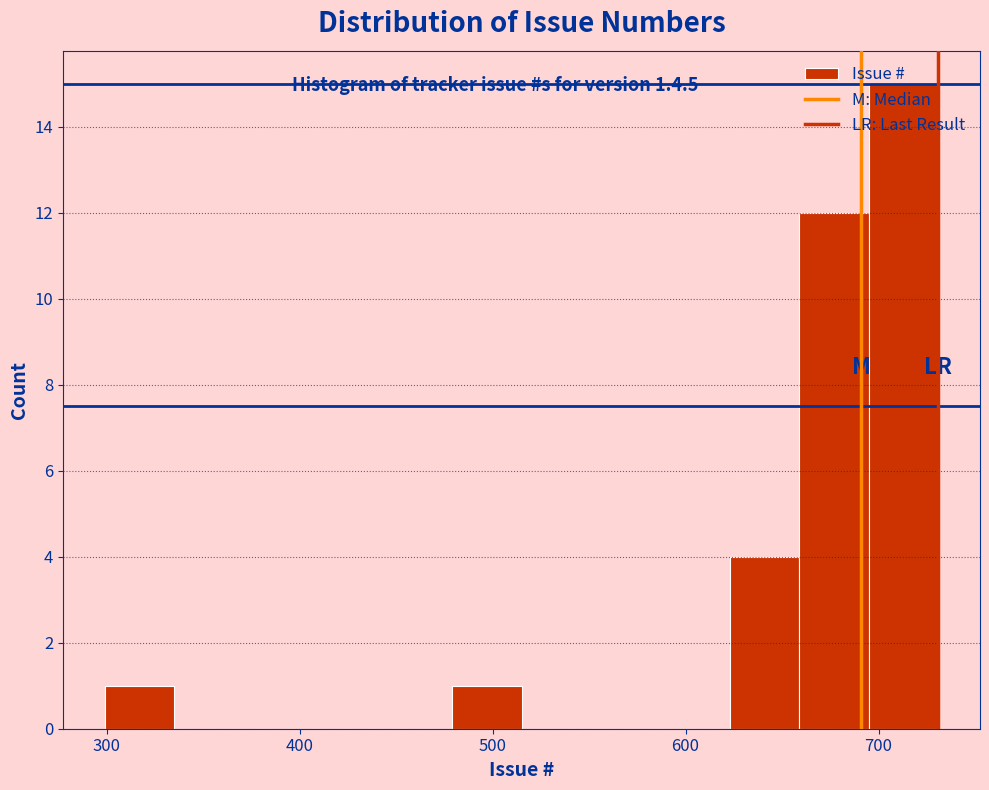

Around what value on the x-axis is the tallest bar? Give the approximate position of its centre, as read against the axis.

710